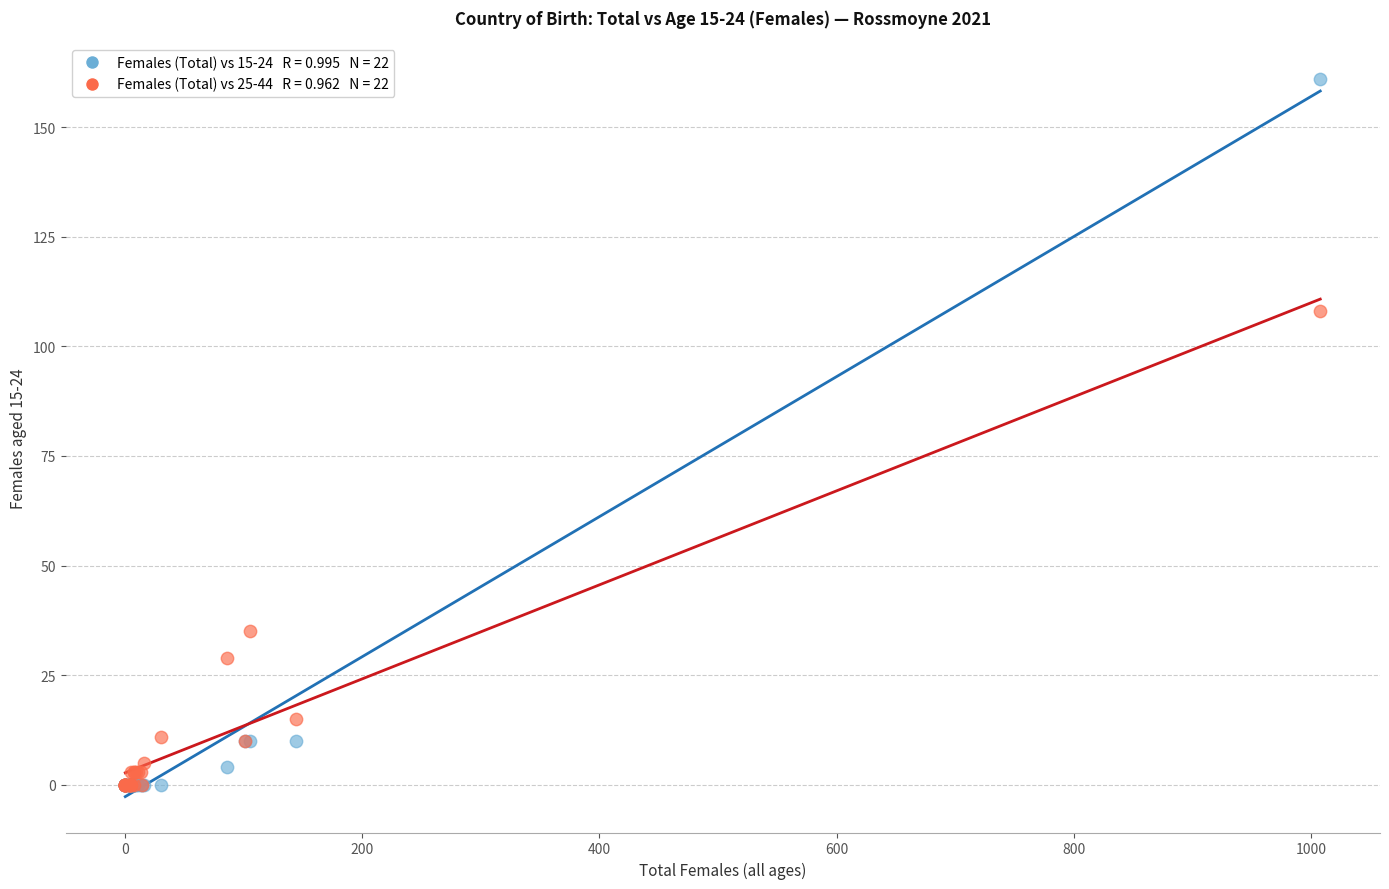

Across all series, what Y value is closest to 80?

108